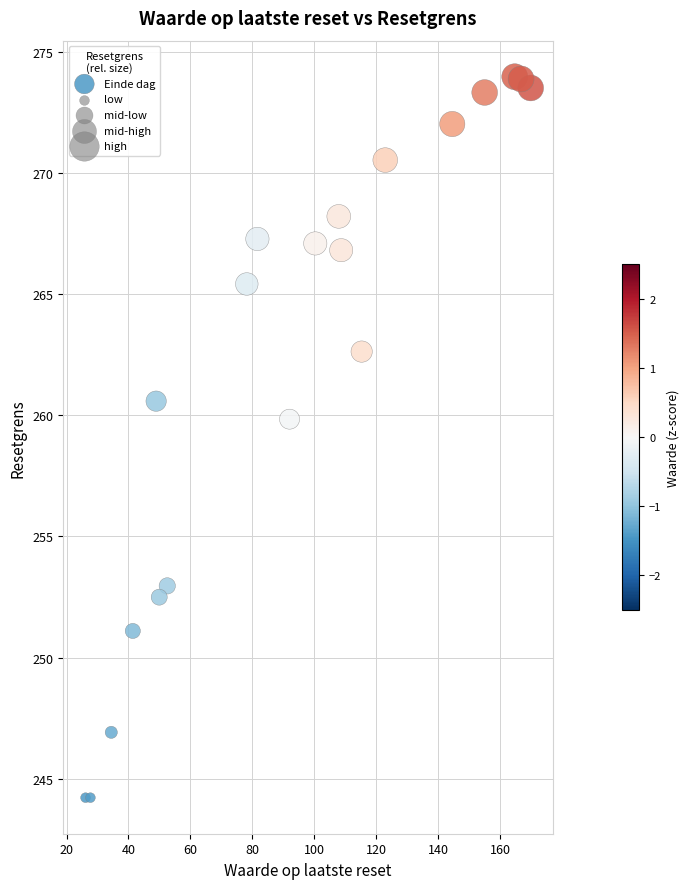

What Y value in the scatter plot is closest to 259?

259.8